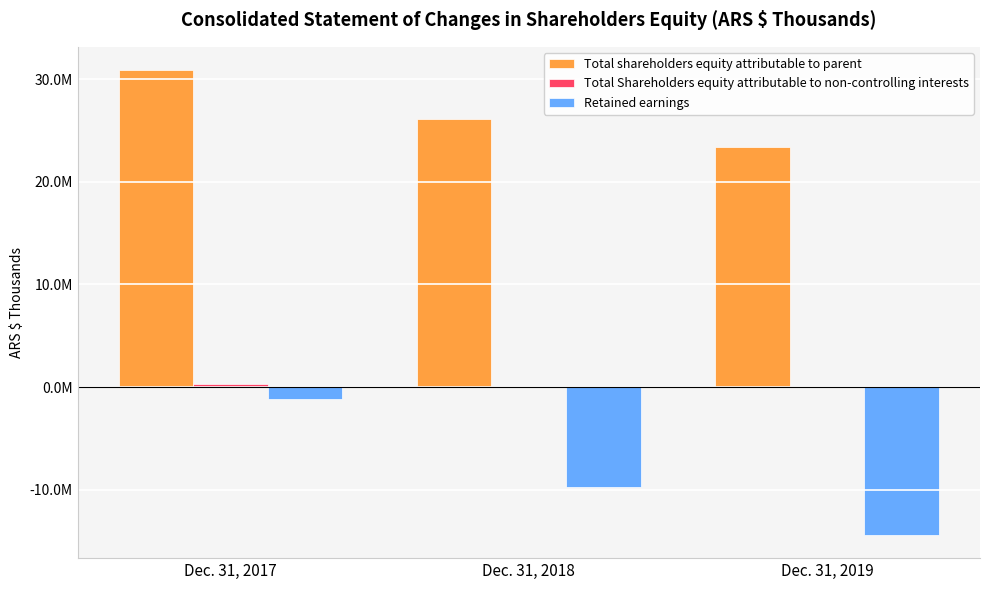

Rank the series by their maximum value, from lowest to highest.

Retained earnings, Total Shareholders equity attributable to non-controlling interests, Total shareholders equity attributable to parent